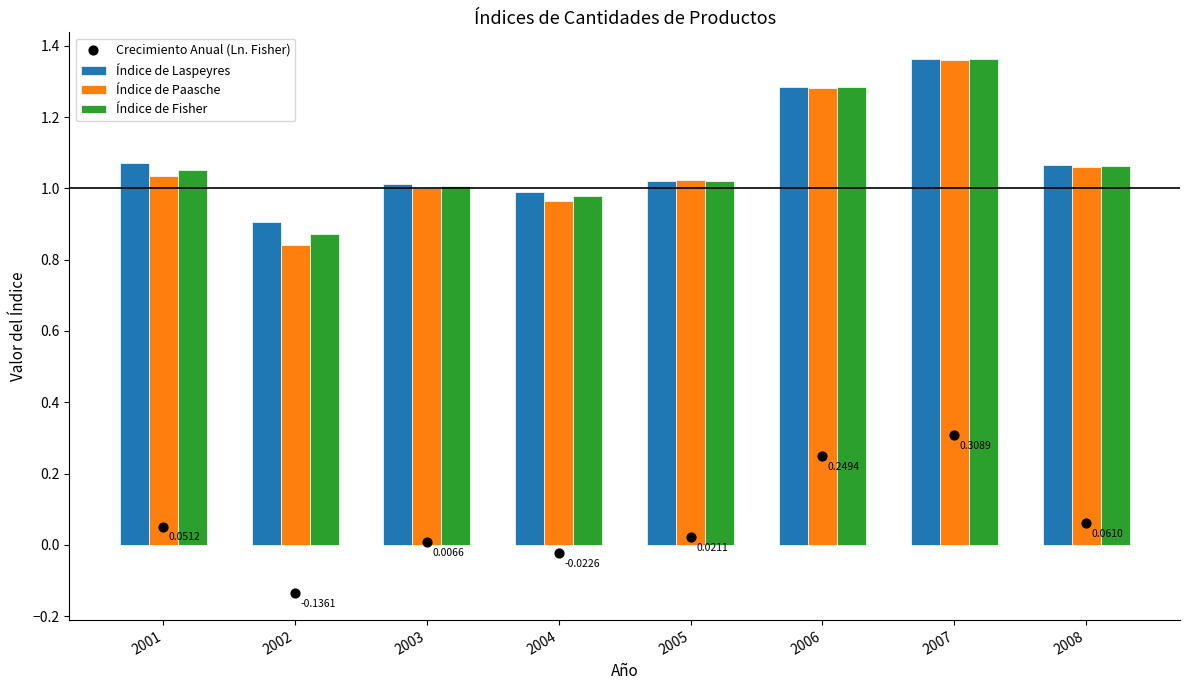

What are all the series names shown in the legend?

Índice de Laspeyres, Índice de Paasche, Índice de Fisher, Crecimiento Anual (Ln. Fisher)